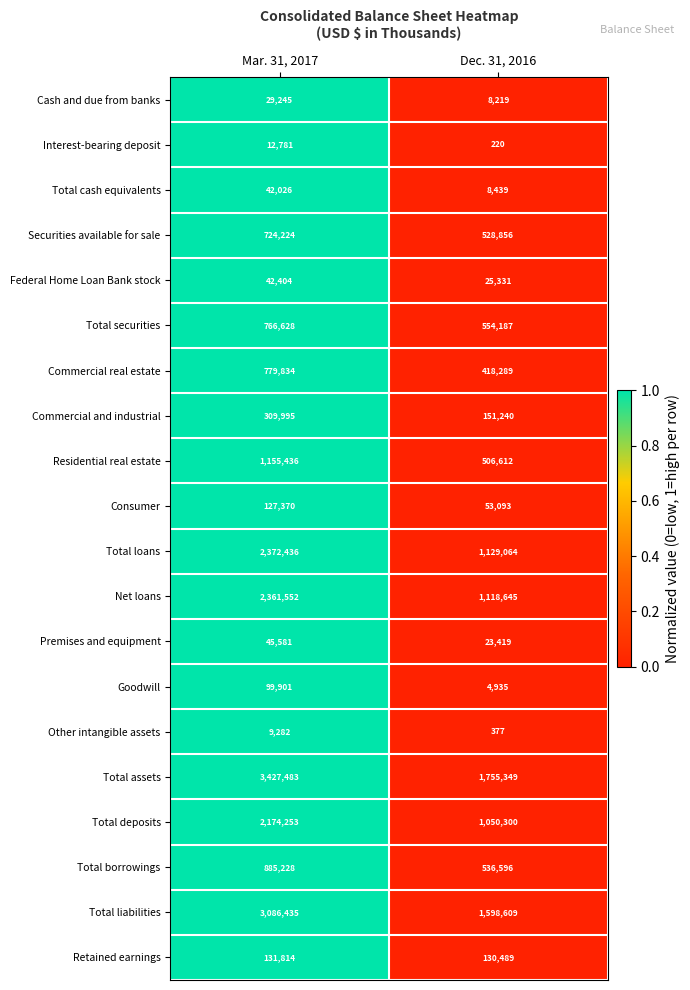

Read the Net loans value at Mar. 31, 2017, to the nearest 100.

2361600